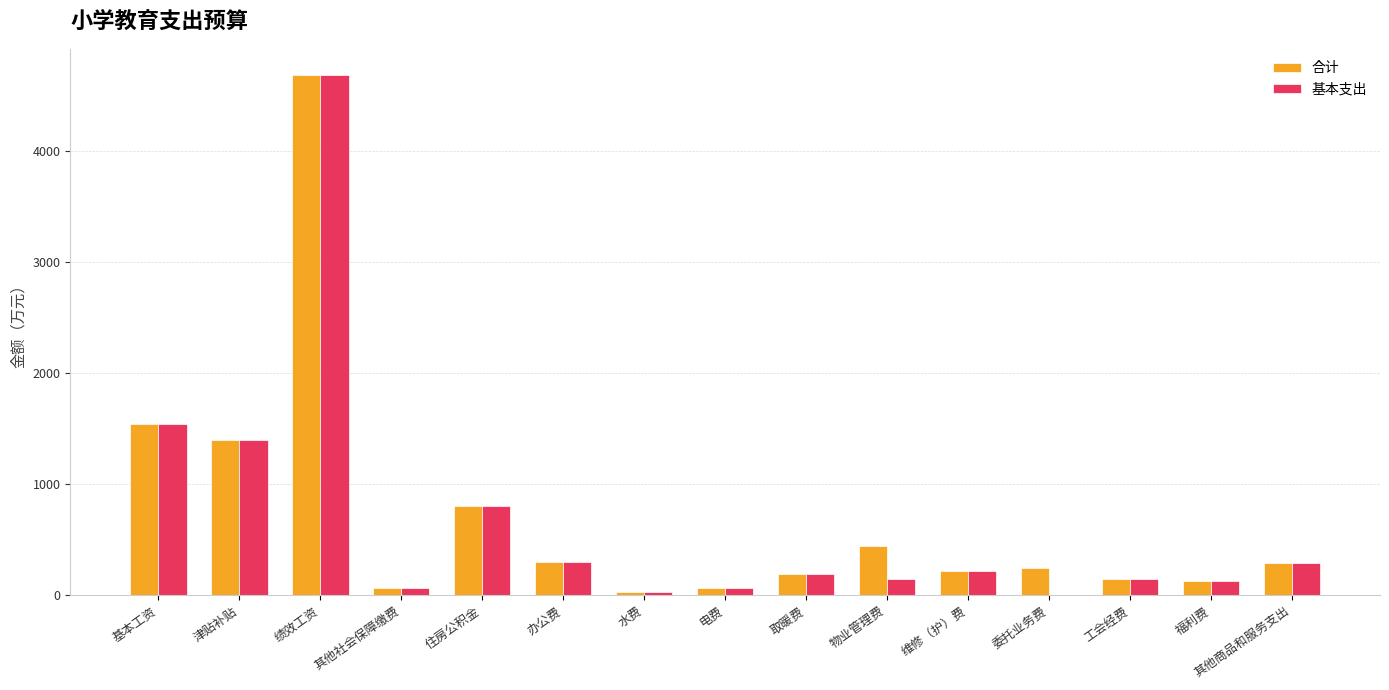

The 基本支出 series shows 216.6 at 维修（护）费. True or false?

True